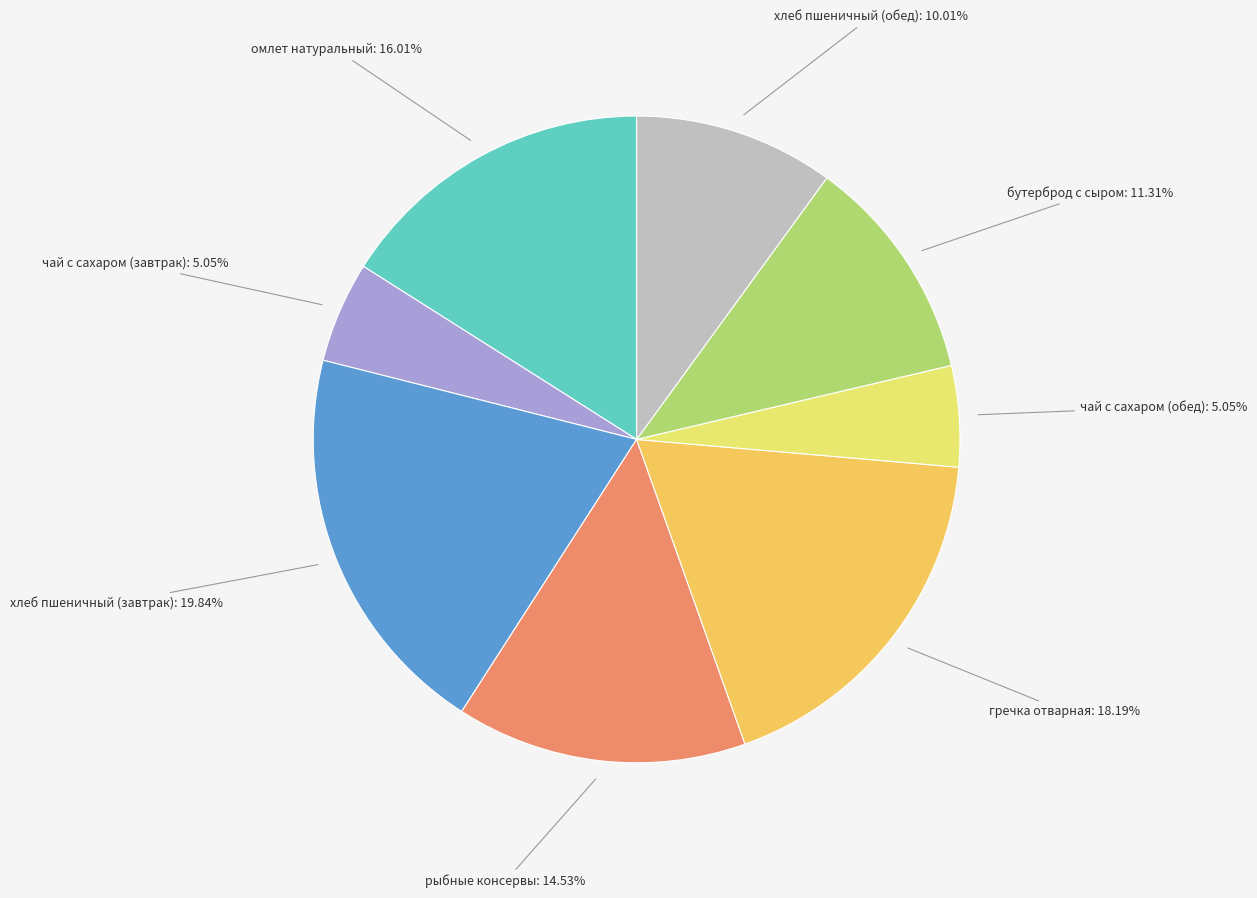

To the nearest percent, what is the difference between the омлет натуральный and рыбные консервы slice percentages?

1%